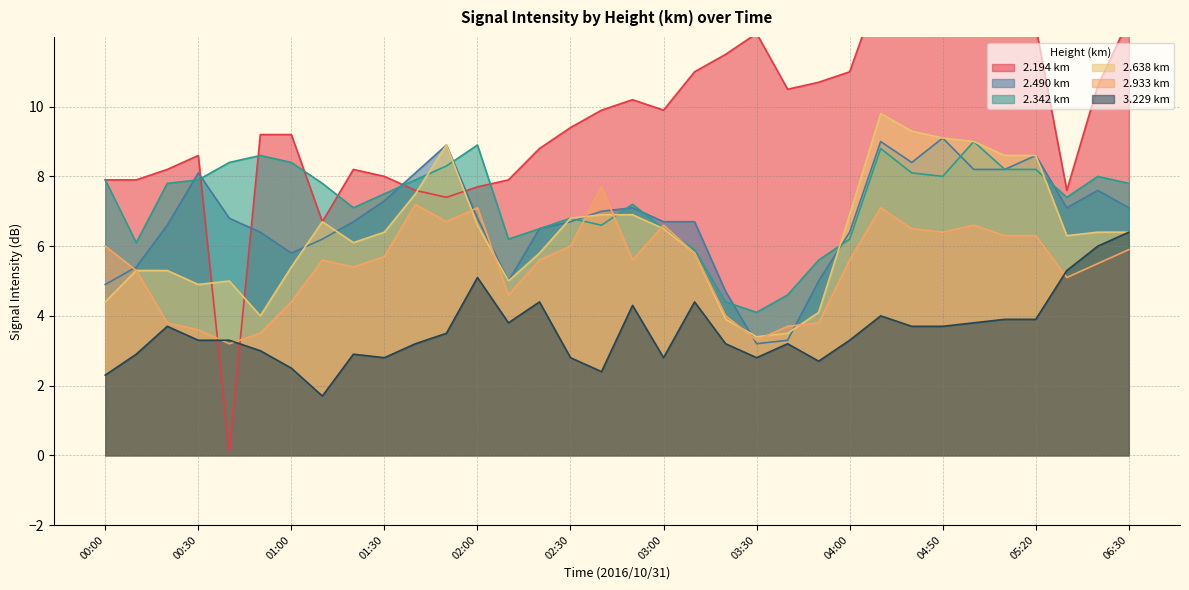

How many categories are shown in the chart?

34